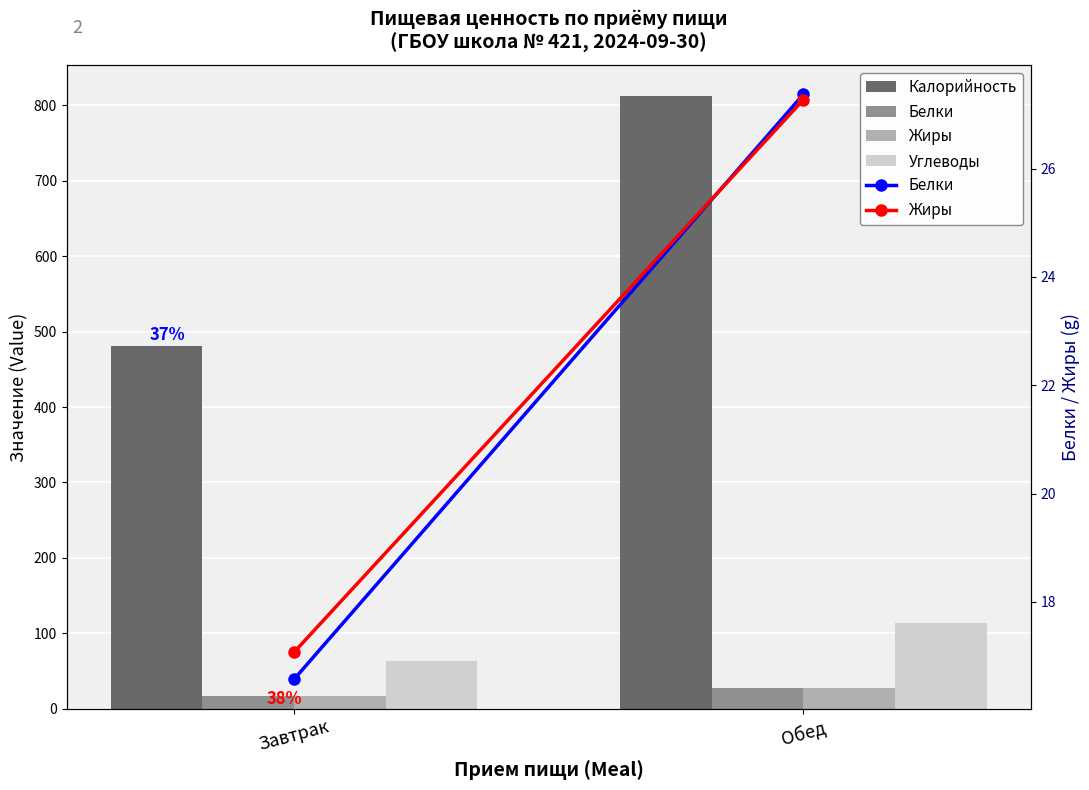

How many data points in Калорийность are less than 812?

1